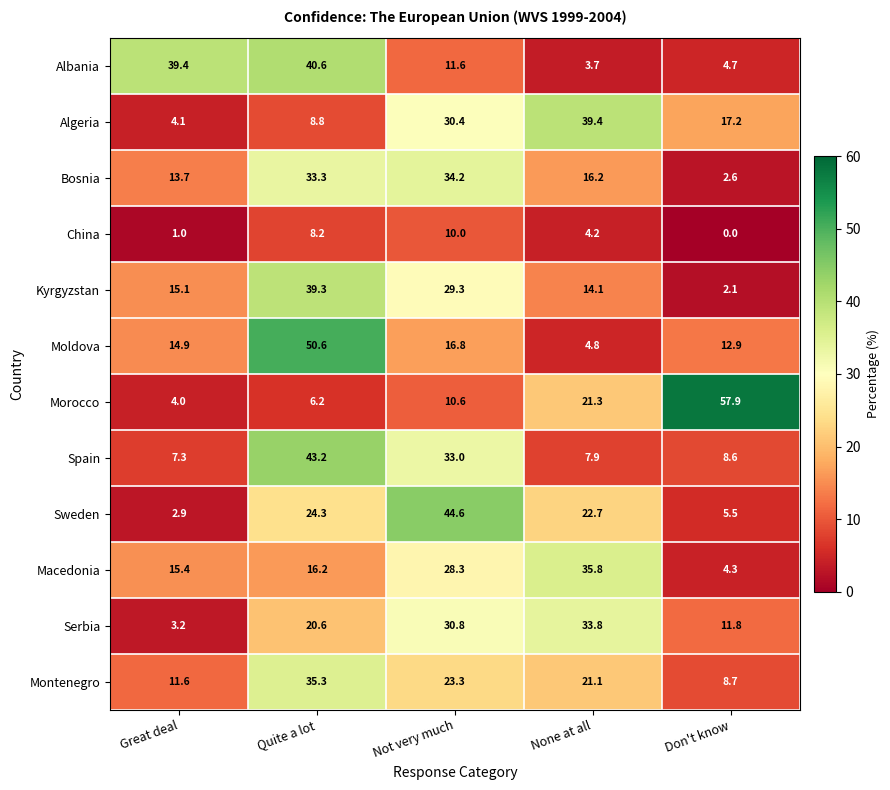

What is the difference between the Morocco values at None at all and Don't know?

36.6